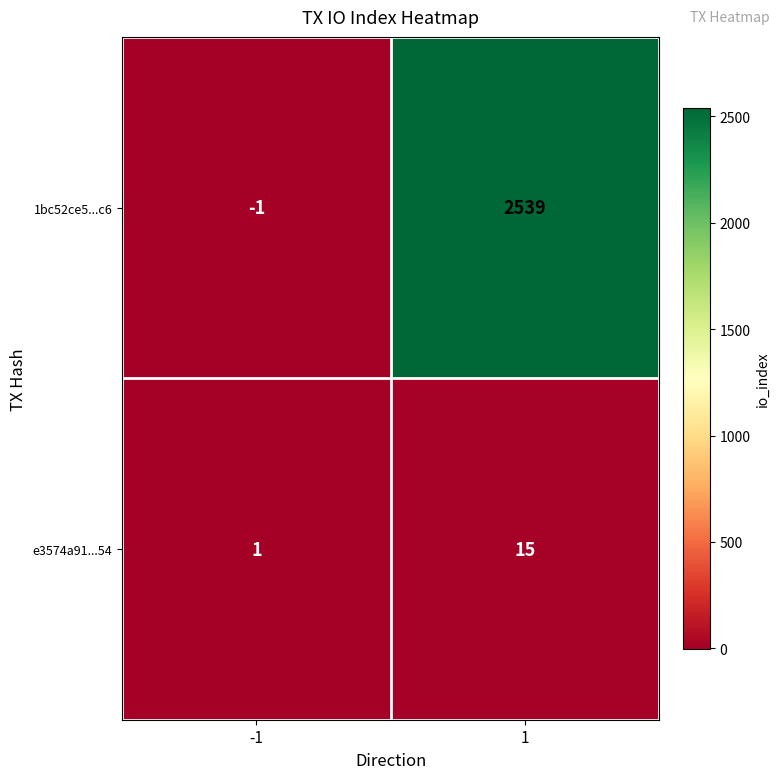

Rank the series by their average value, from lowest to highest.

e3574a91...54, 1bc52ce5...c6